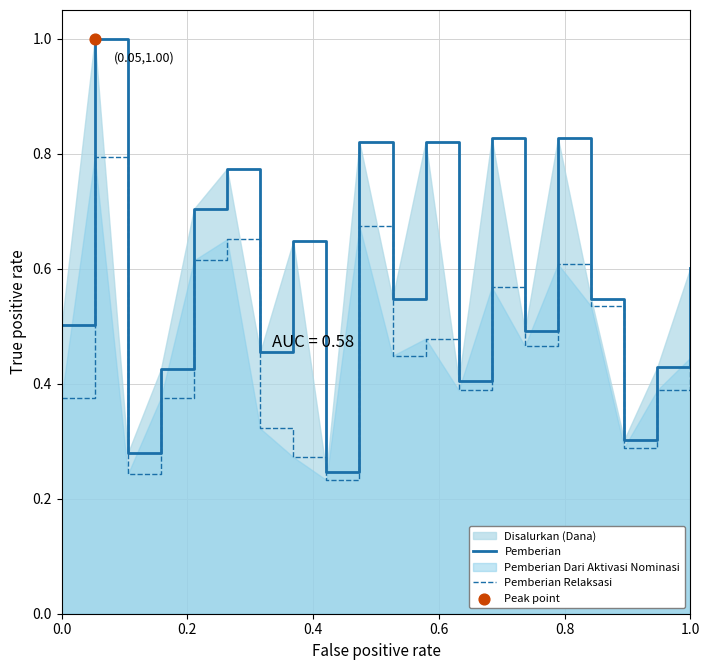

Which series has the largest total across all categories?

Pemberian